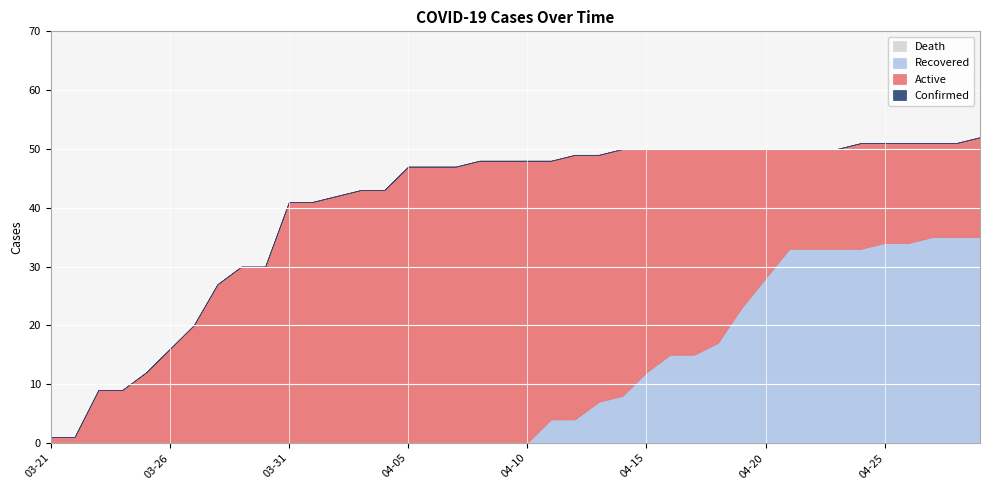

Which series has the largest range (max minus min)?

Confirmed